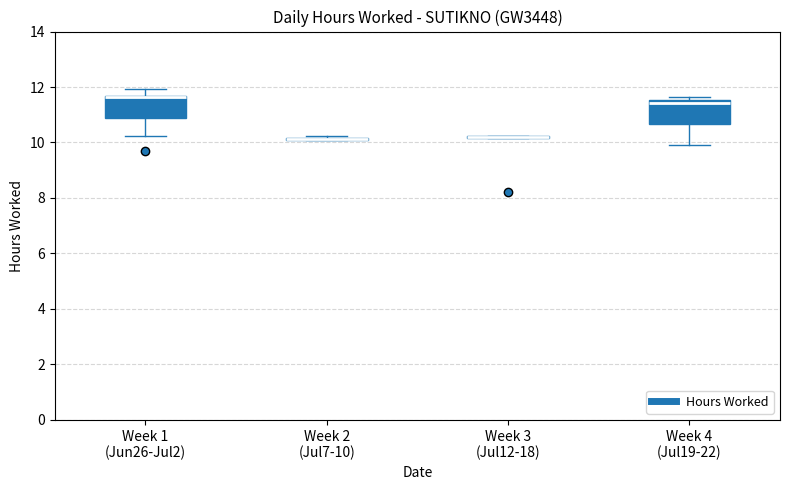

Where does the lower whisker of the box for Week 4 (Jul19-22) end on the y-axis? The values are not printed on the chart, so give them approximately, as read against the axis.

10.0